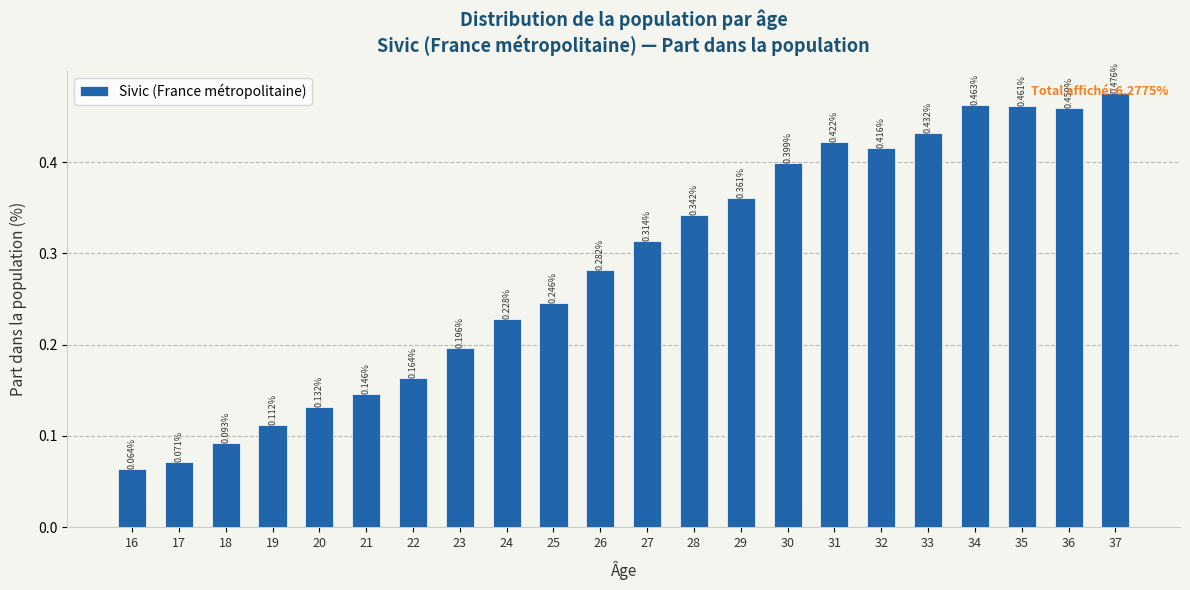

Which label corresponds to the largest value in the chart?

37